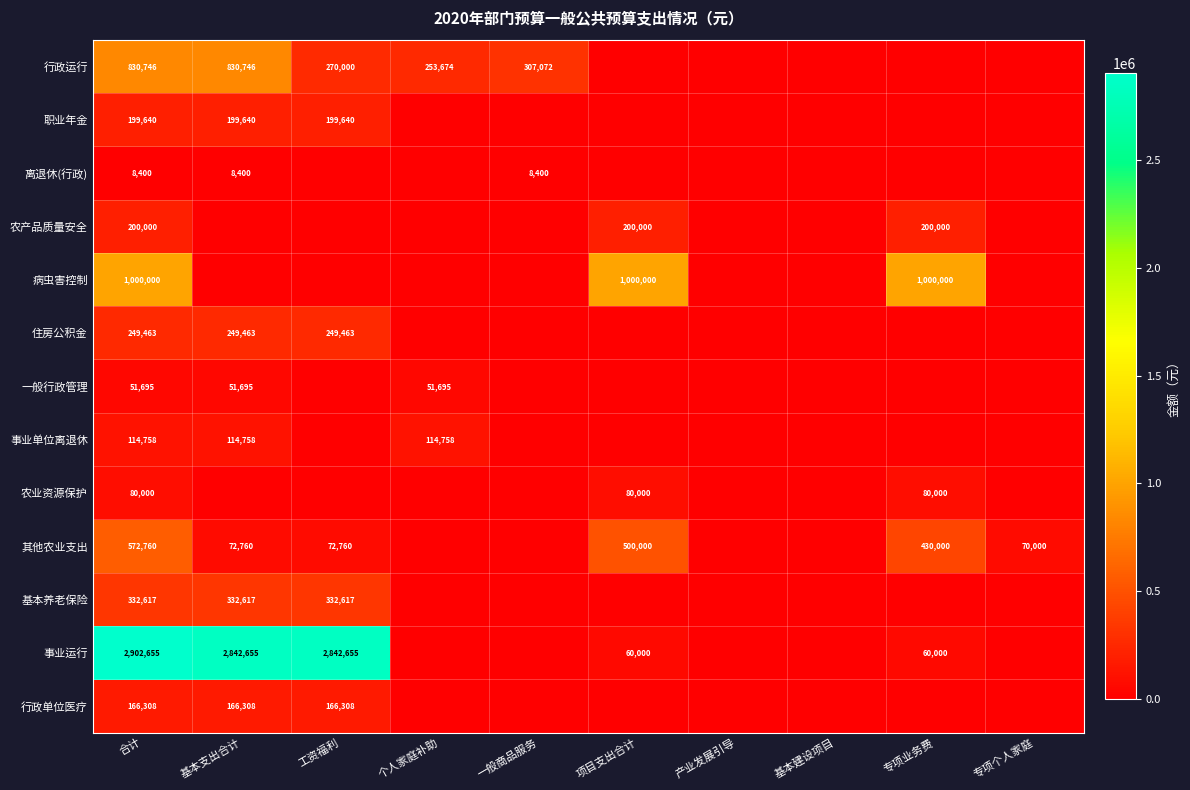

True or false: 行政运行 has a value of 81199 at 工资福利.

False